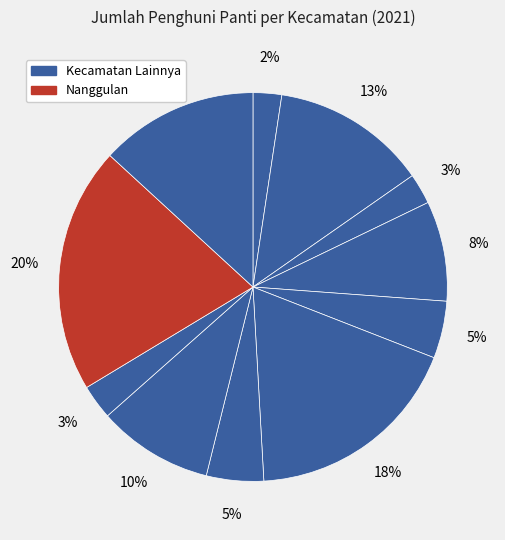

Which category has the biggest portion of the pie?

Nanggulan